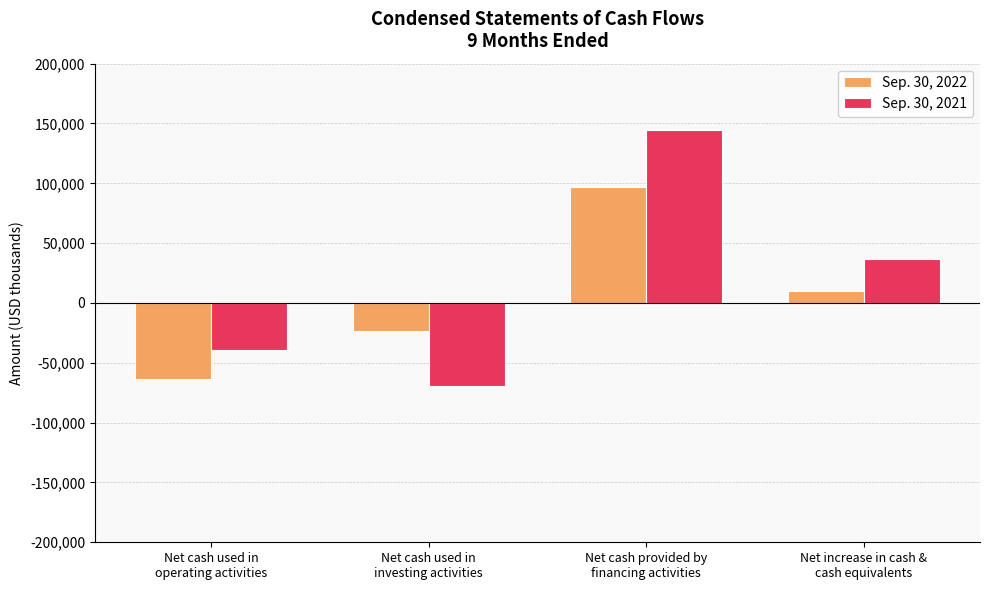

At which category does the chart reach its peak across all series?

Net cash provided by
financing activities